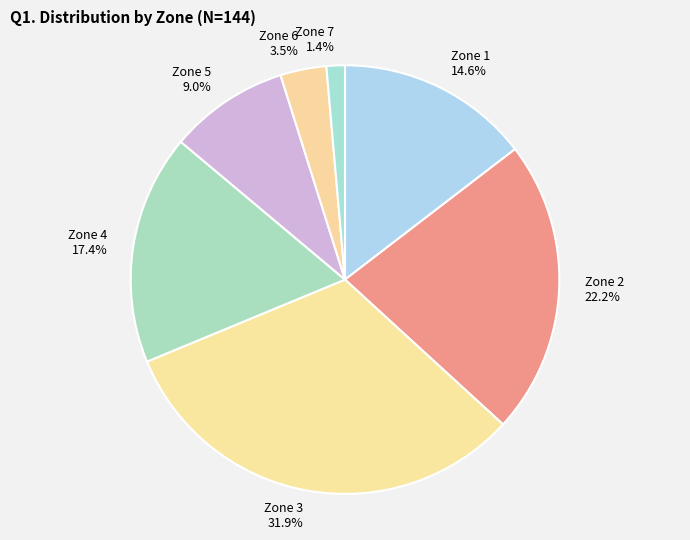

To the nearest percent, what is the average slice percentage?

14%